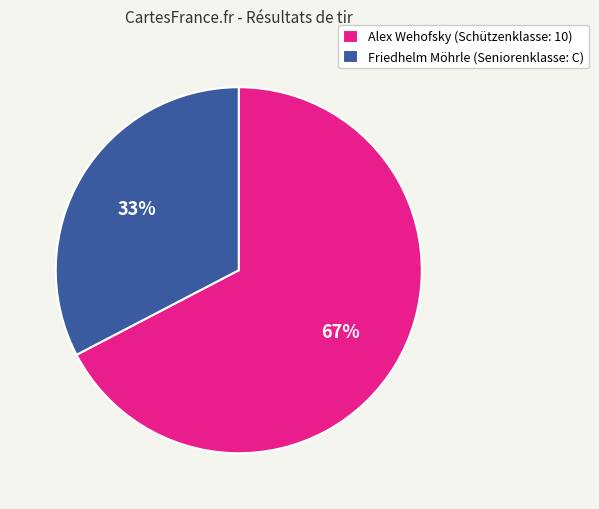

Which slice is the smallest?

Friedhelm Möhrle (Seniorenklasse: C)